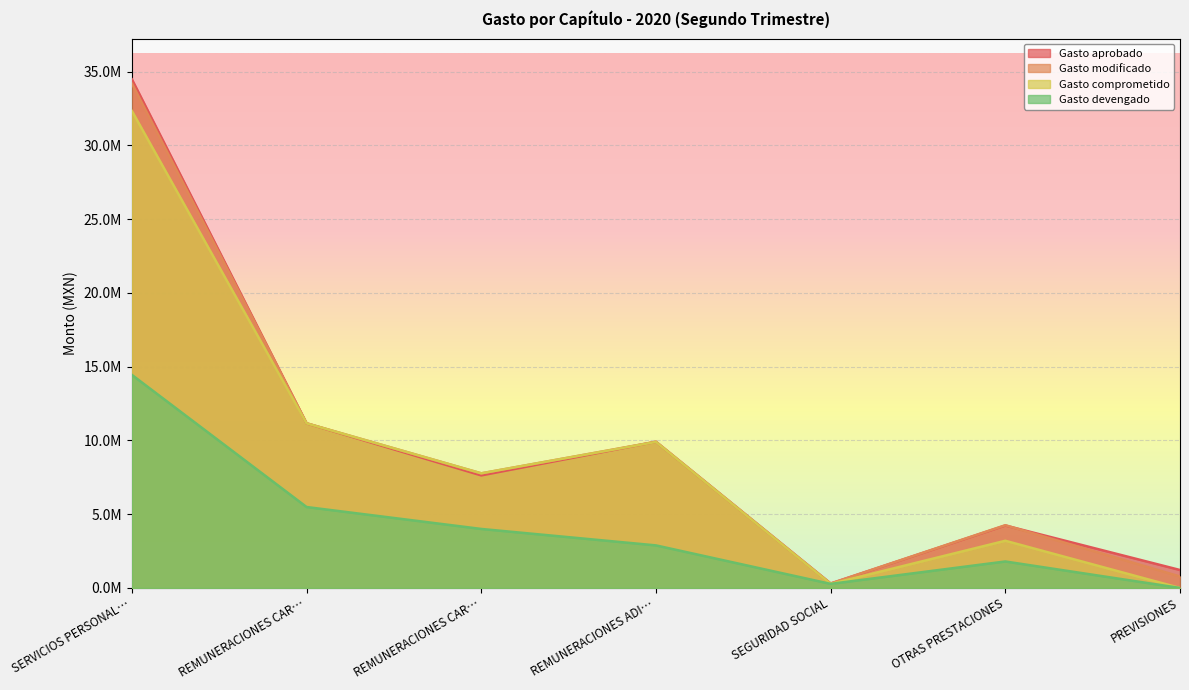

What are all the series names shown in the legend?

Gasto aprobado, Gasto modificado, Gasto comprometido, Gasto devengado